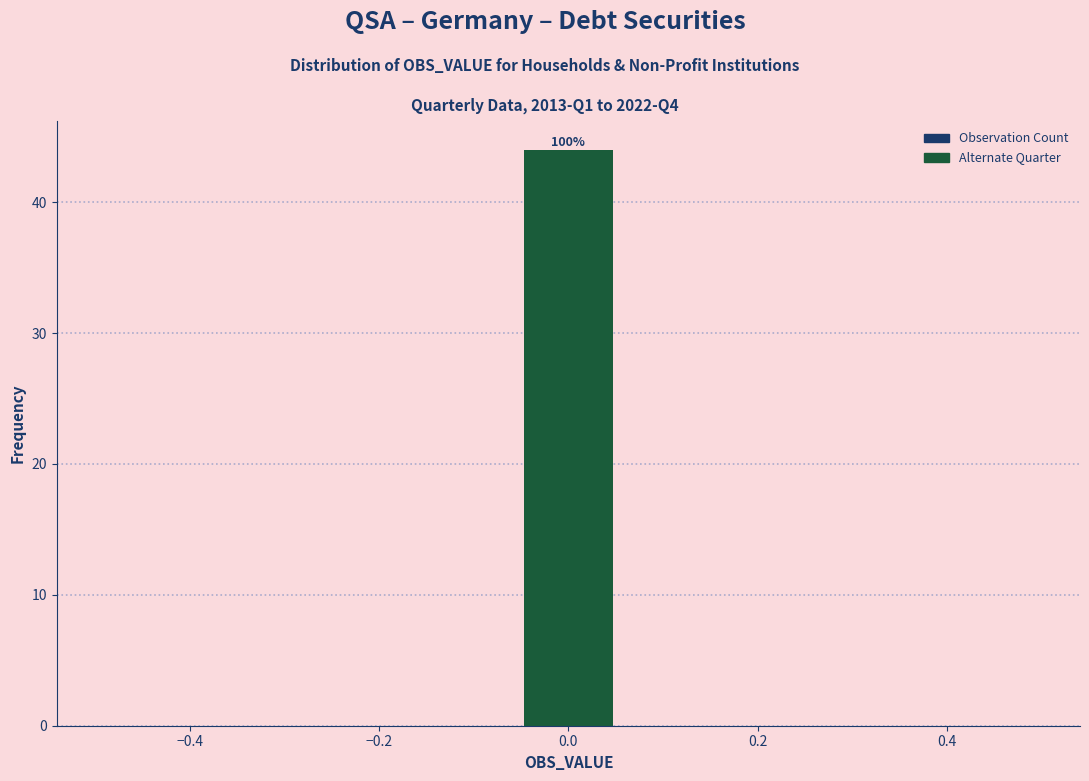

Which range on the x-axis has the tallest bar?

-0.06 to 0.06